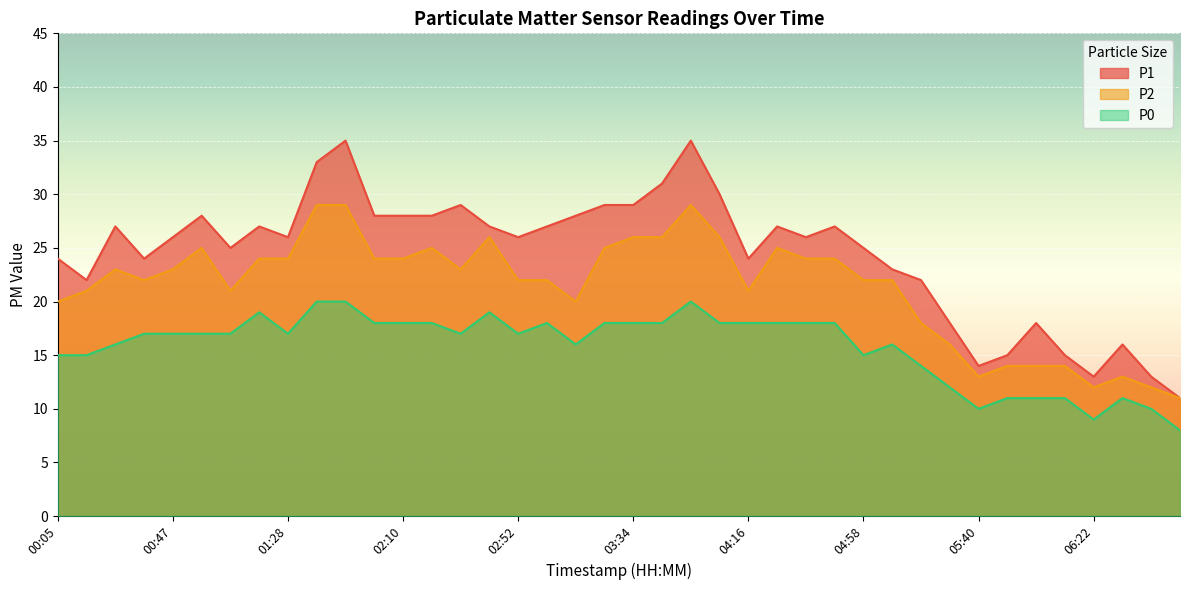

True or false: P2 and P0 intersect in this chart.

False